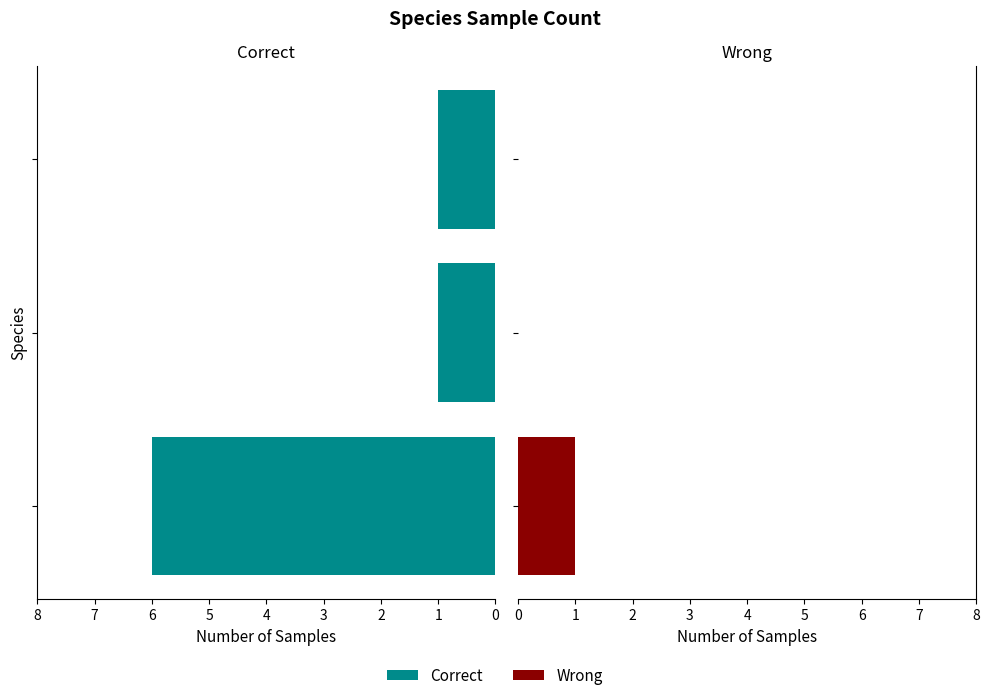

Which series changed the most between 0 and 2?

Correct